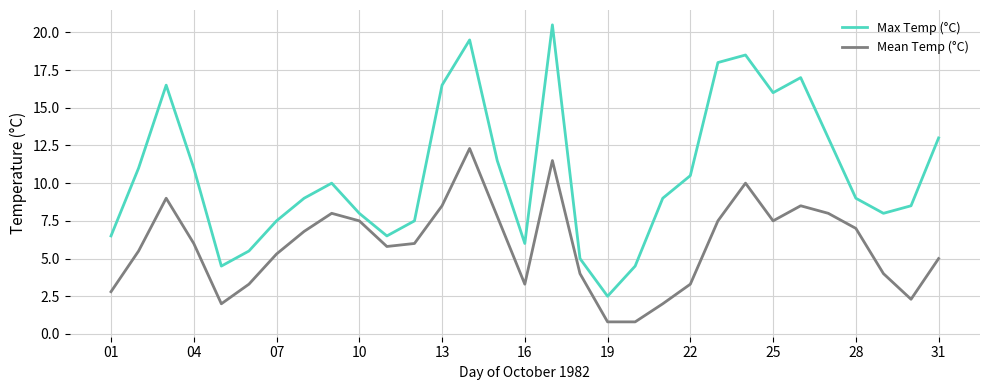

Which series has the largest total across all categories?

Max Temp (°C)